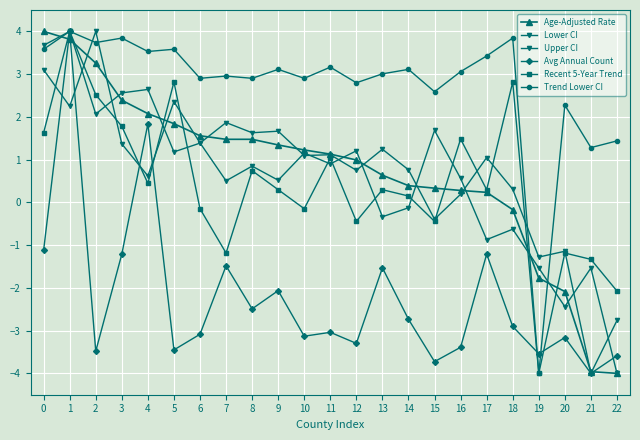

How many values in the Upper CI series exceed 0?

15